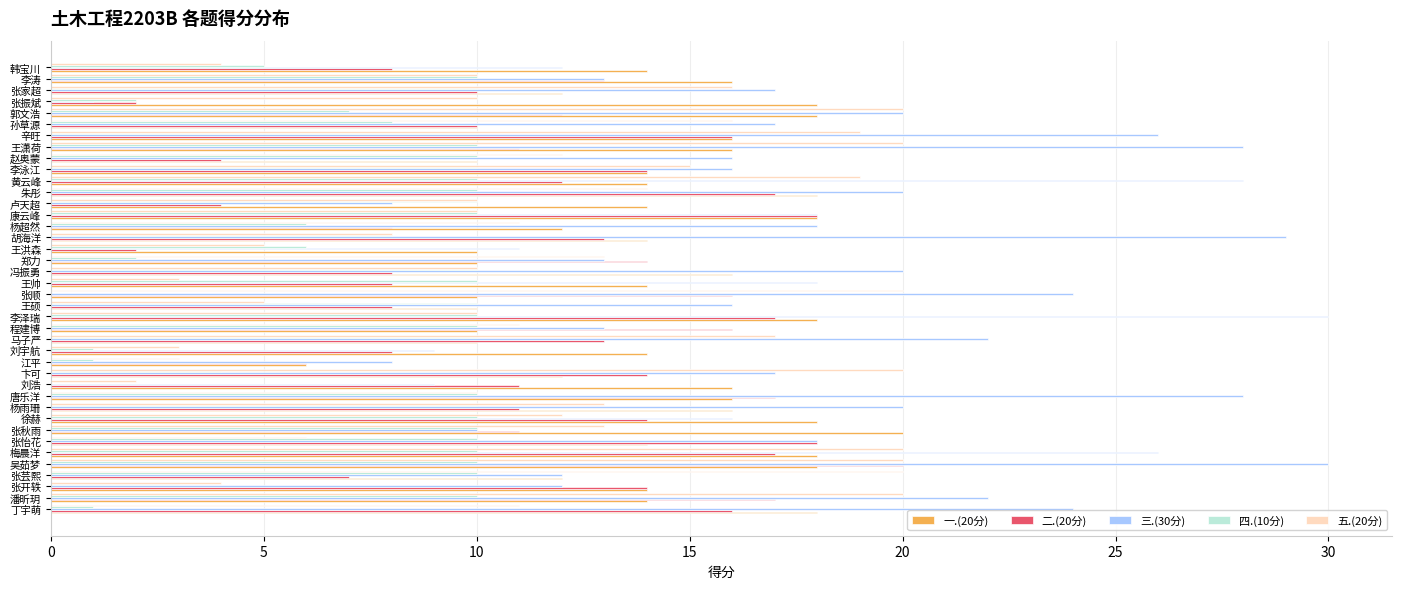

What is the sum of all 三.(30分) values?

715